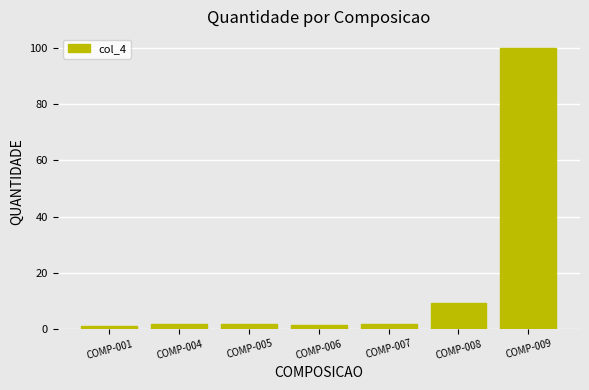

What is the average value?

16.6